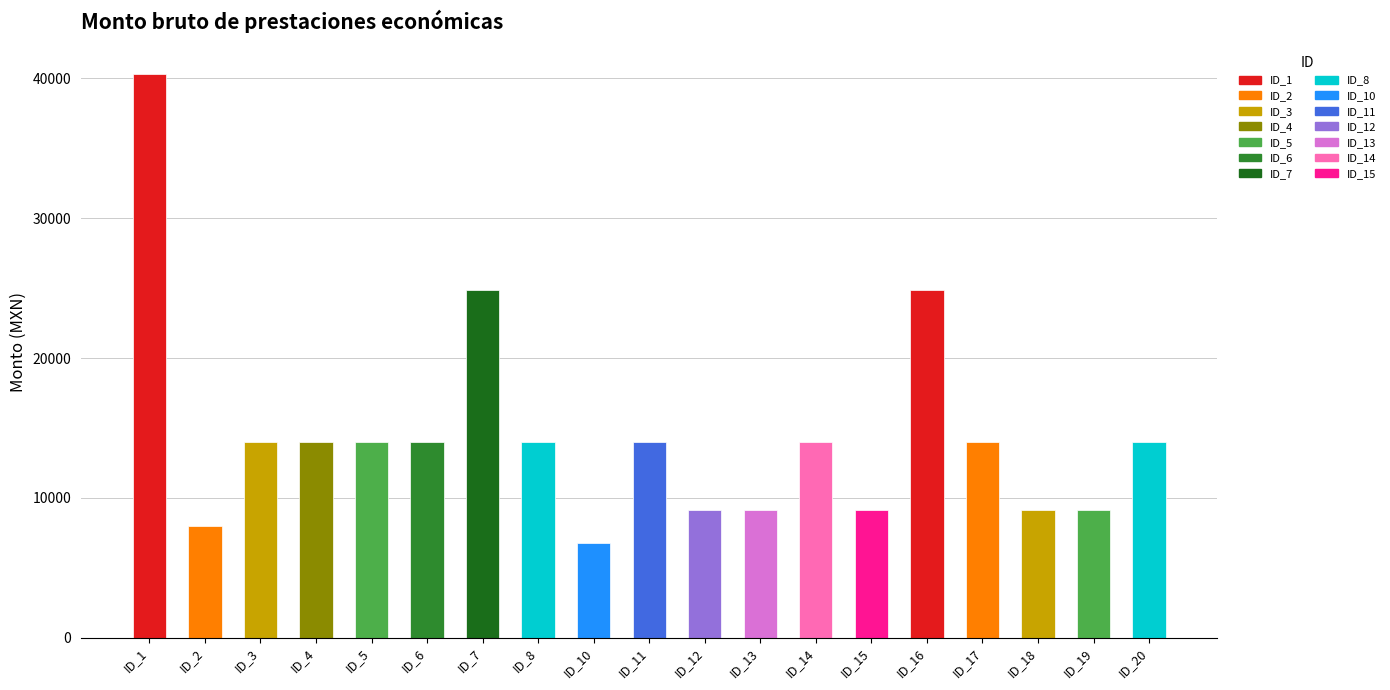

Reading left to right, transcribe all the data shown in this chart.

ID_1=40309.0	ID_2=7953.5	ID_3=14015.5	ID_4=14015.5	ID_5=14015.5	ID_6=14015.5	ID_7=24838.0	ID_8=14015.5	ID_10=6778.0	ID_11=14015.5	ID_12=9143.5	ID_13=9143.5	ID_14=14015.5	ID_15=9143.5	ID_16=24838.0	ID_17=14015.5	ID_18=9143.5	ID_19=9143.5	ID_20=14015.5